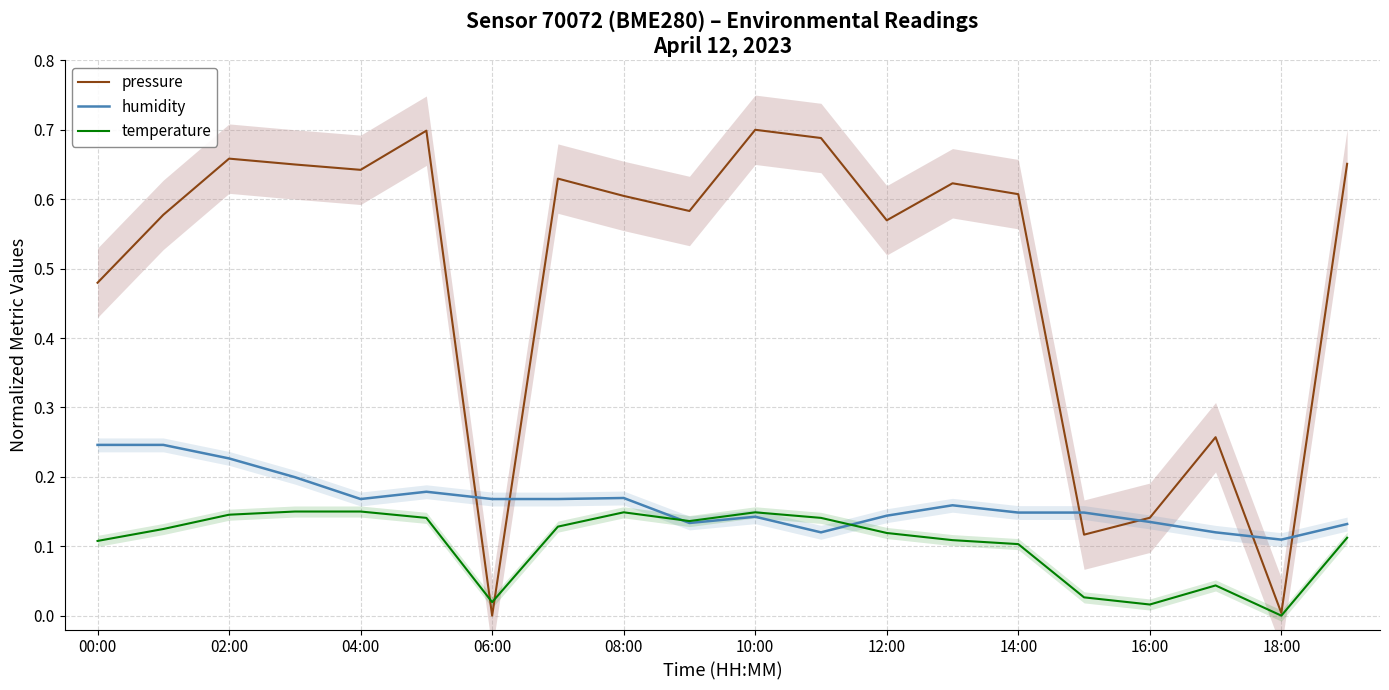

Is it true that pressure equals 1.3 at 10:00?

False